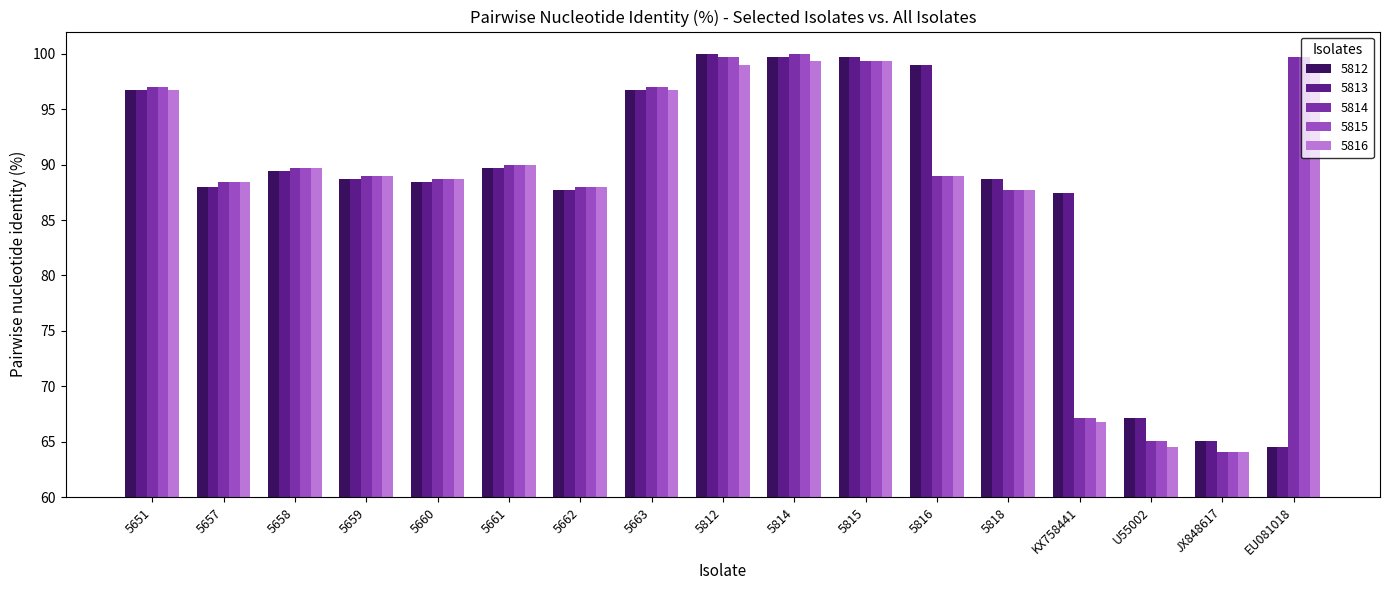

Where does the 5816 series first go above 89?

5651